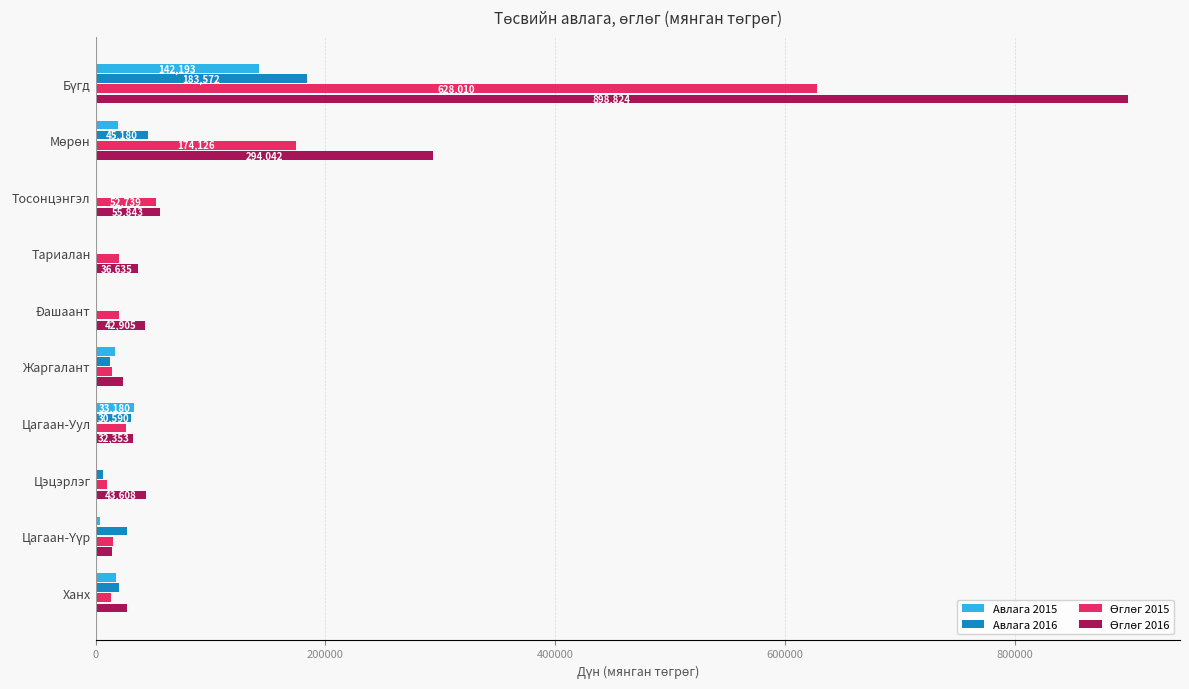

What is the highest value of the Авлага 2016 series?

183571.8